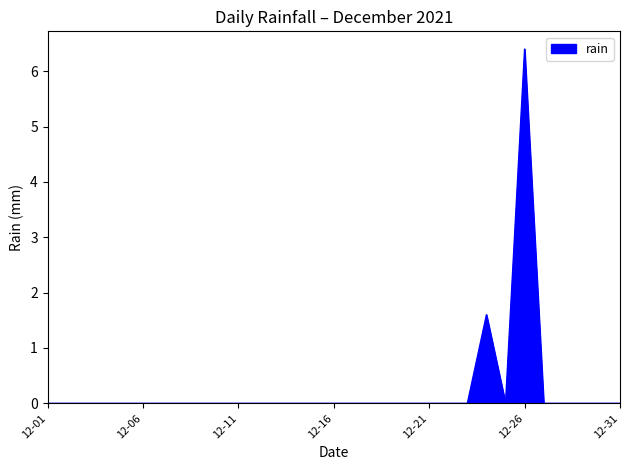

What is the maximum value shown in the chart?

6.4